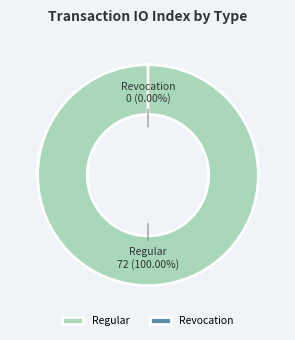

Count the number of slices in the pie.

2